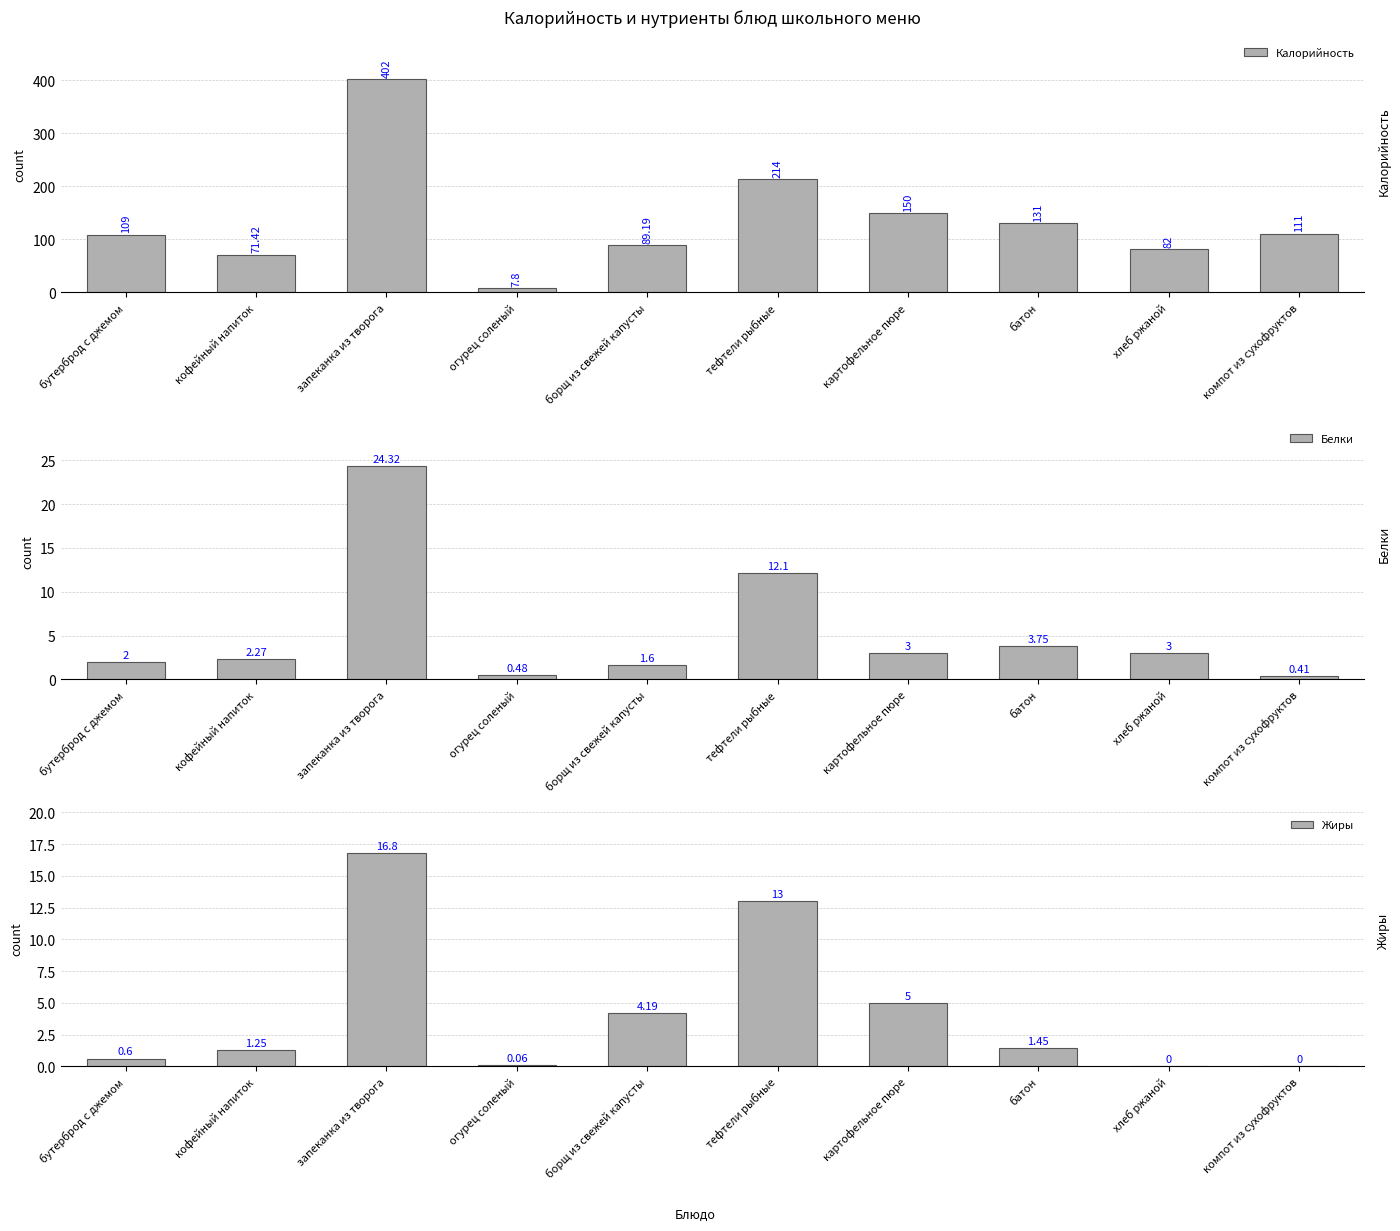

The Жиры series shows 13.0 at тефтели рыбные. True or false?

True